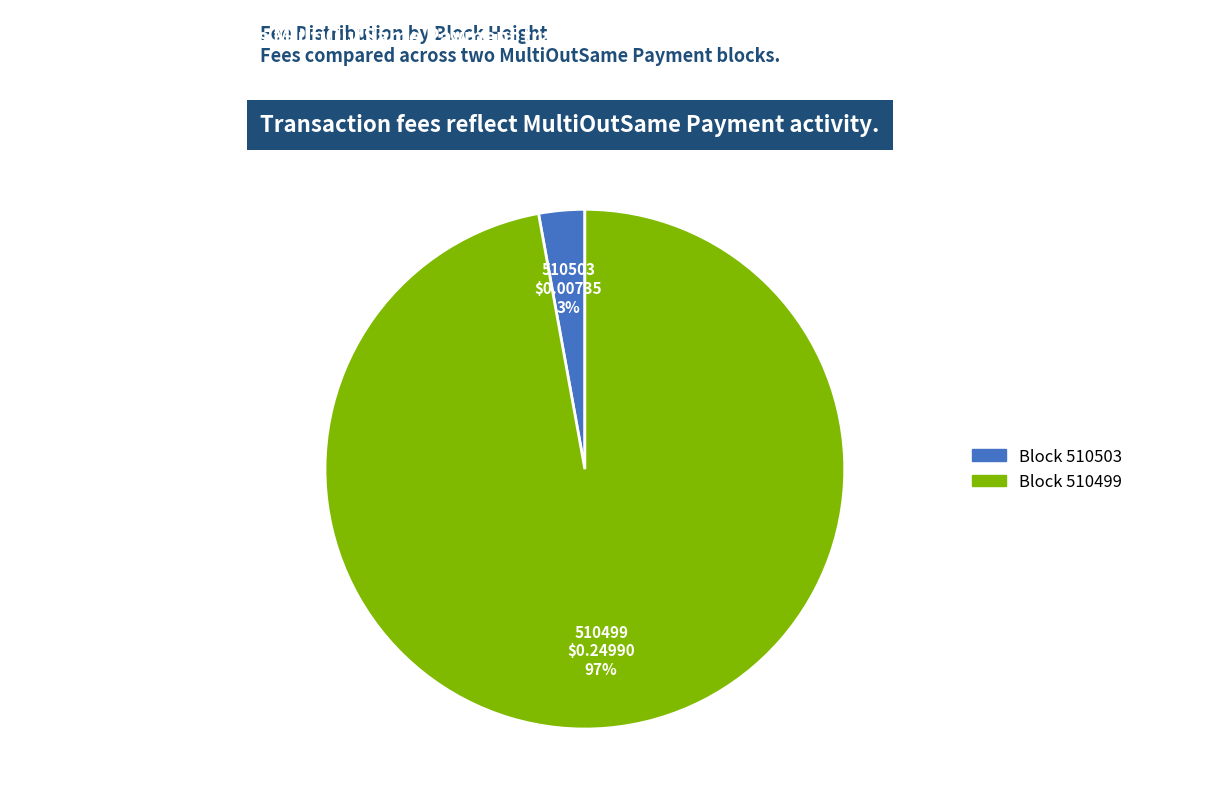

To the nearest percent, what is the difference between the largest and smallest slice percentages?

94%